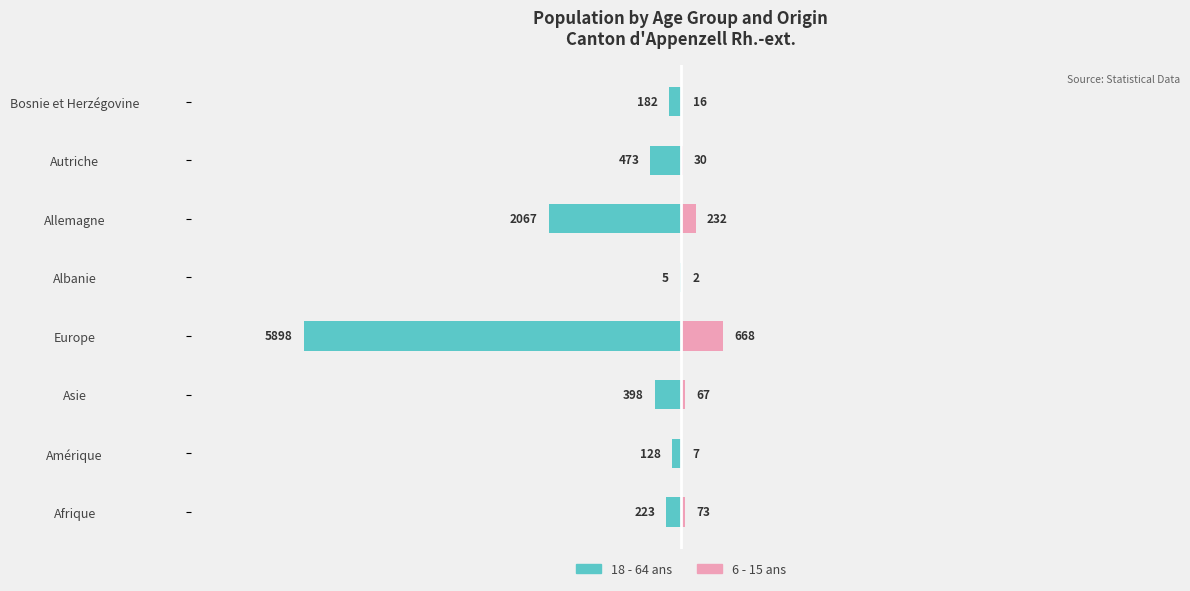

What is the maximum value for 18 - 64 ans (Owner-occupied style)?

-5